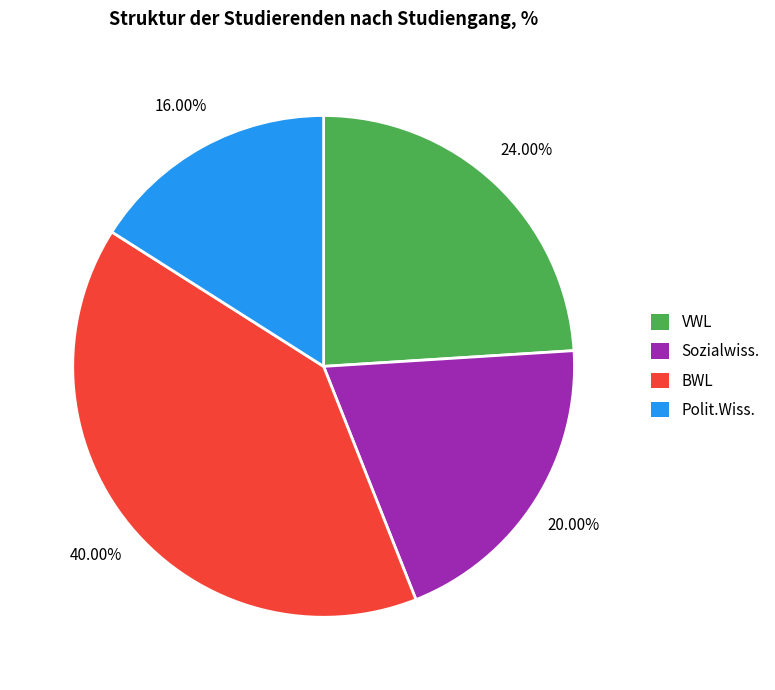

Which has a higher value, Polit.Wiss. or Sozialwiss.?

Sozialwiss.